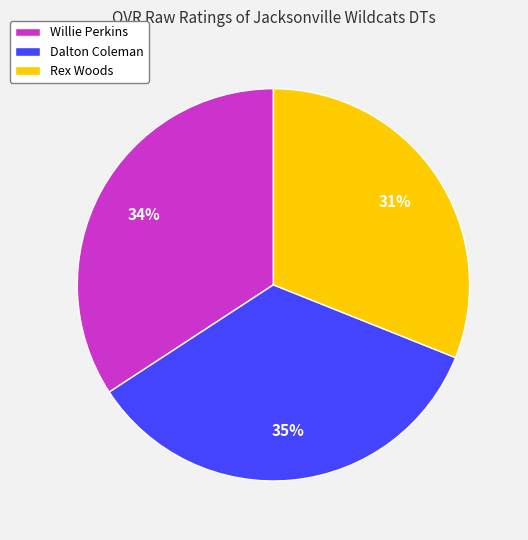

To the nearest percent, what is the combined percentage of Rex Woods and Willie Perkins?

65%